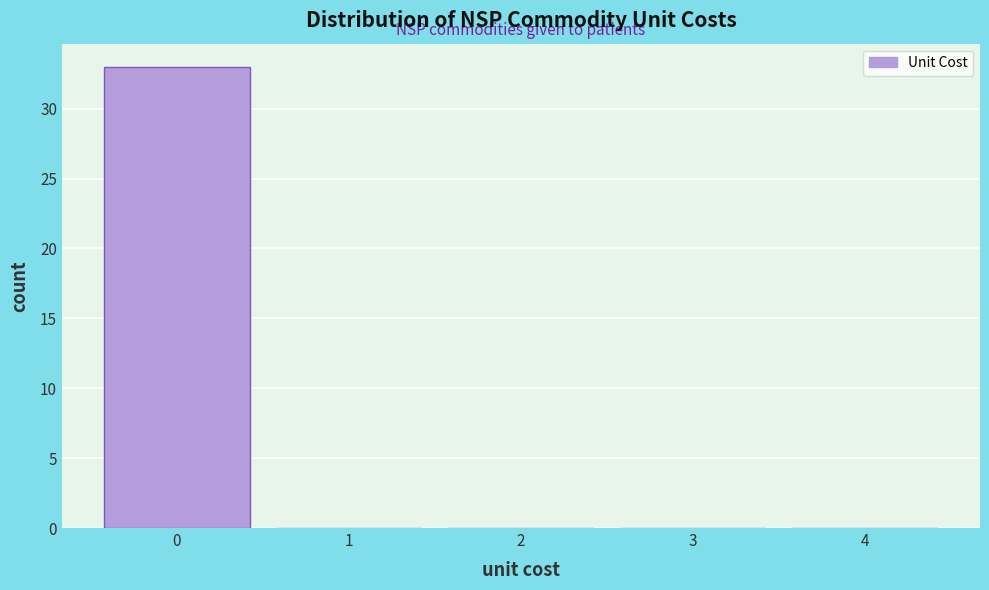

What is the height of the bar covering -0.5 to 0.5 on the x-axis? The values are not printed on the chart, so give them approximately, as read against the axis.

33